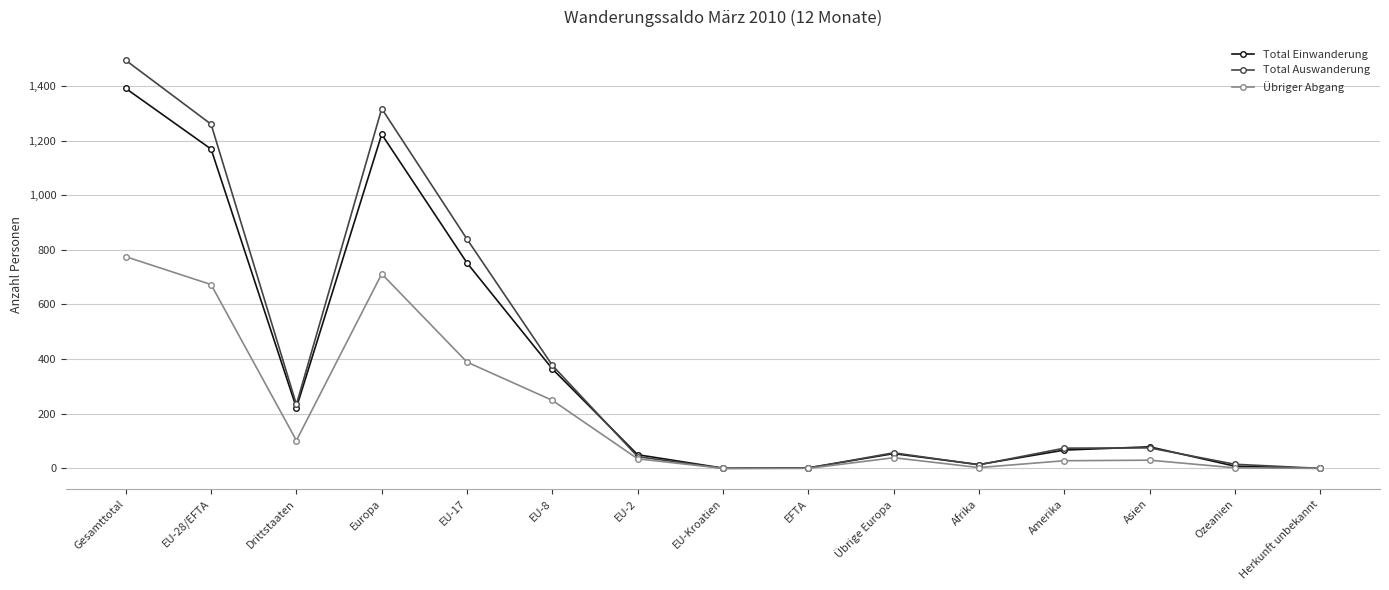

At which label does Total Einwanderung reach its peak?

Gesamttotal